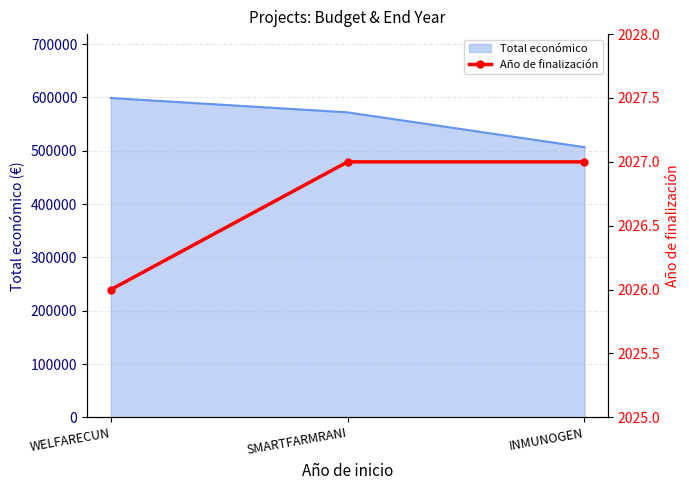

At which category does the chart reach its minimum across all series?

WELFARECUN